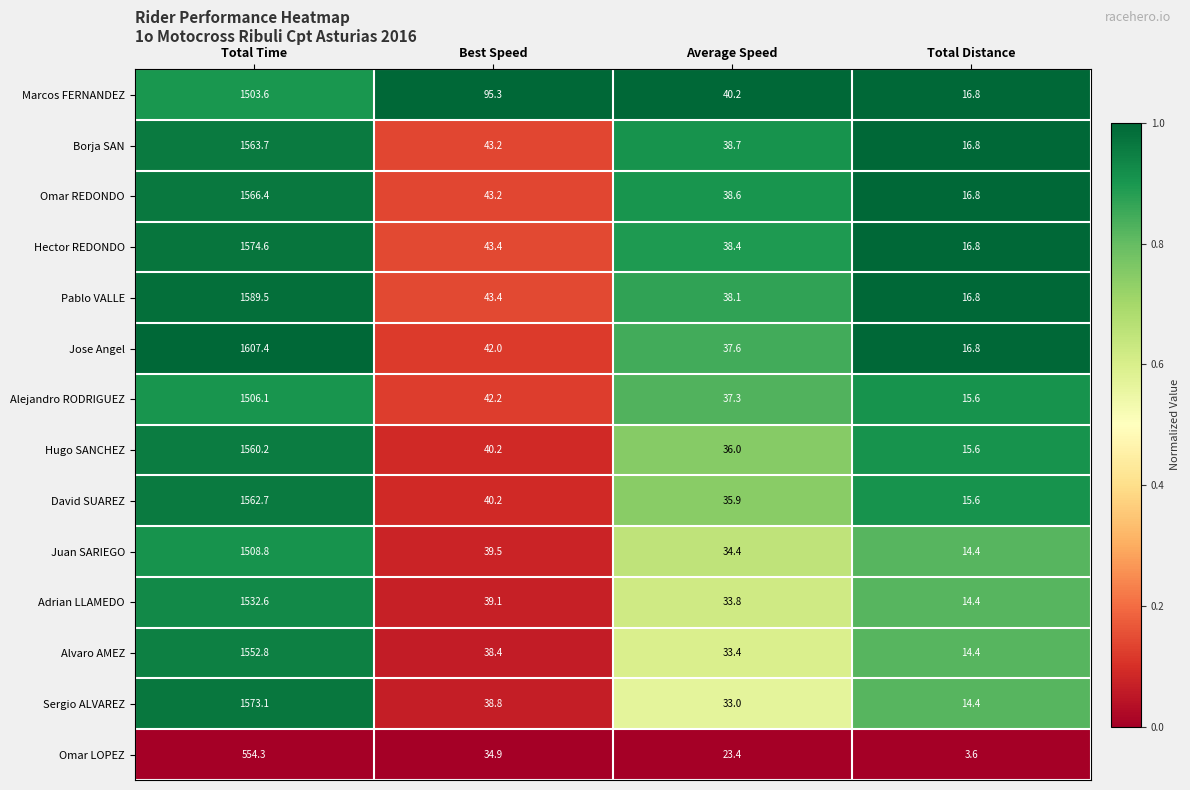

True or false: Omar LOPEZ has a value of 2.0 at Total Distance.

False